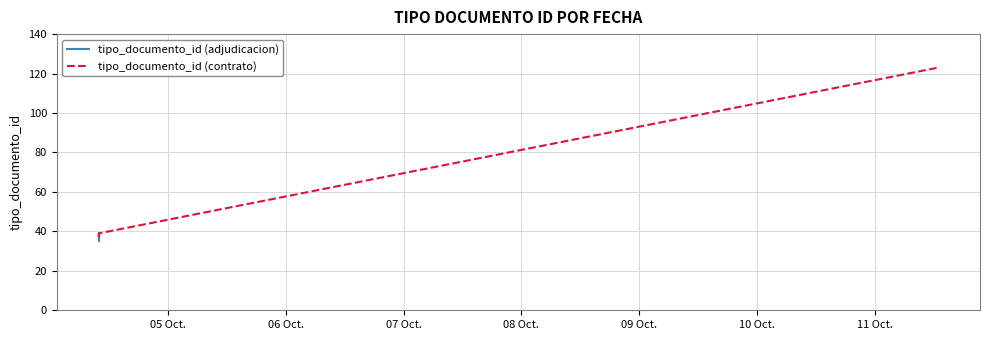

What is the sum of the values at 2016-10-04 09:54:57 and 2016-10-04 09:54:20?

75